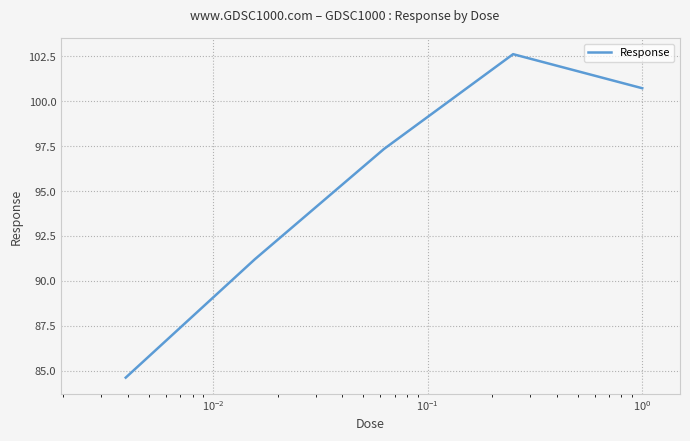

What is the average value?

95.3